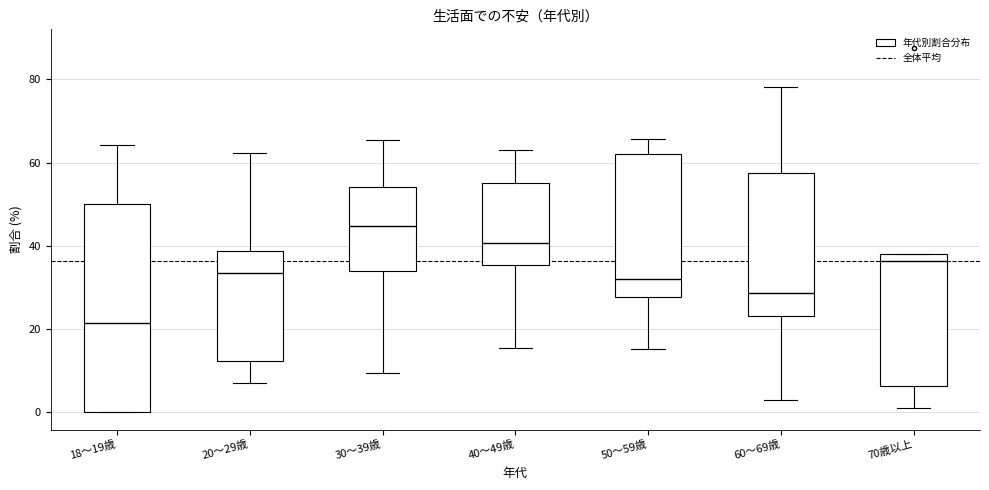

Which box's median line is the highest?

30～39歳